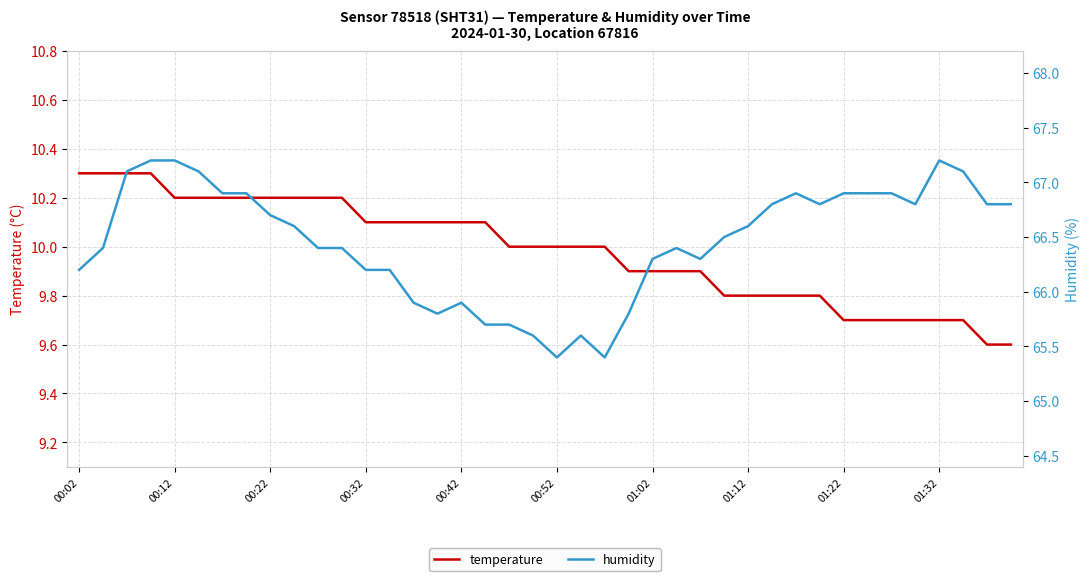

Is it true that humidity equals 107.8 at 01:22?

False